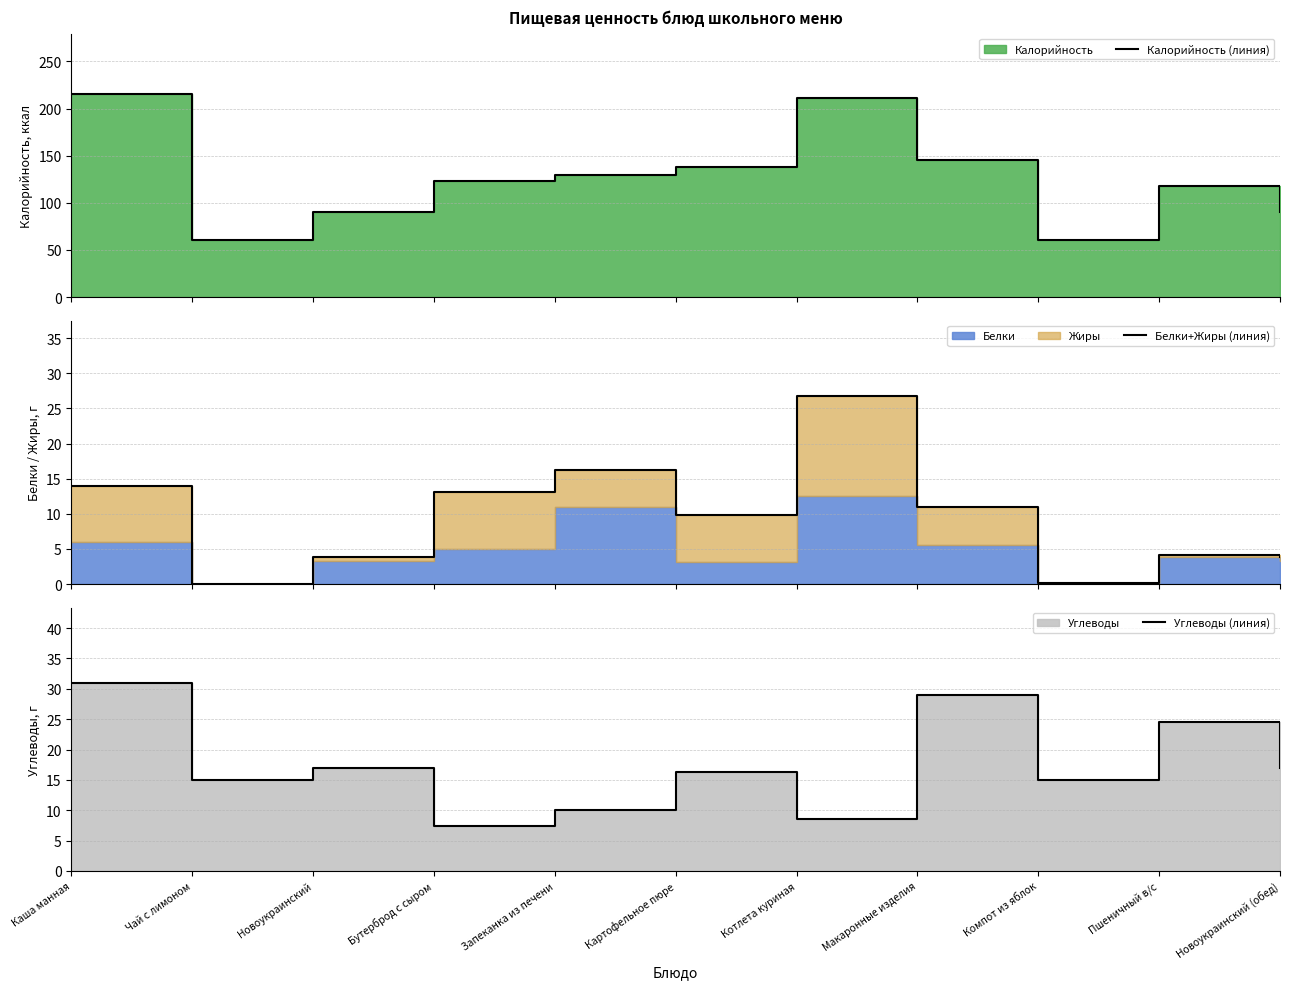

Which has a higher value, Запеканка из печени or Картофельное пюре?

Картофельное пюре